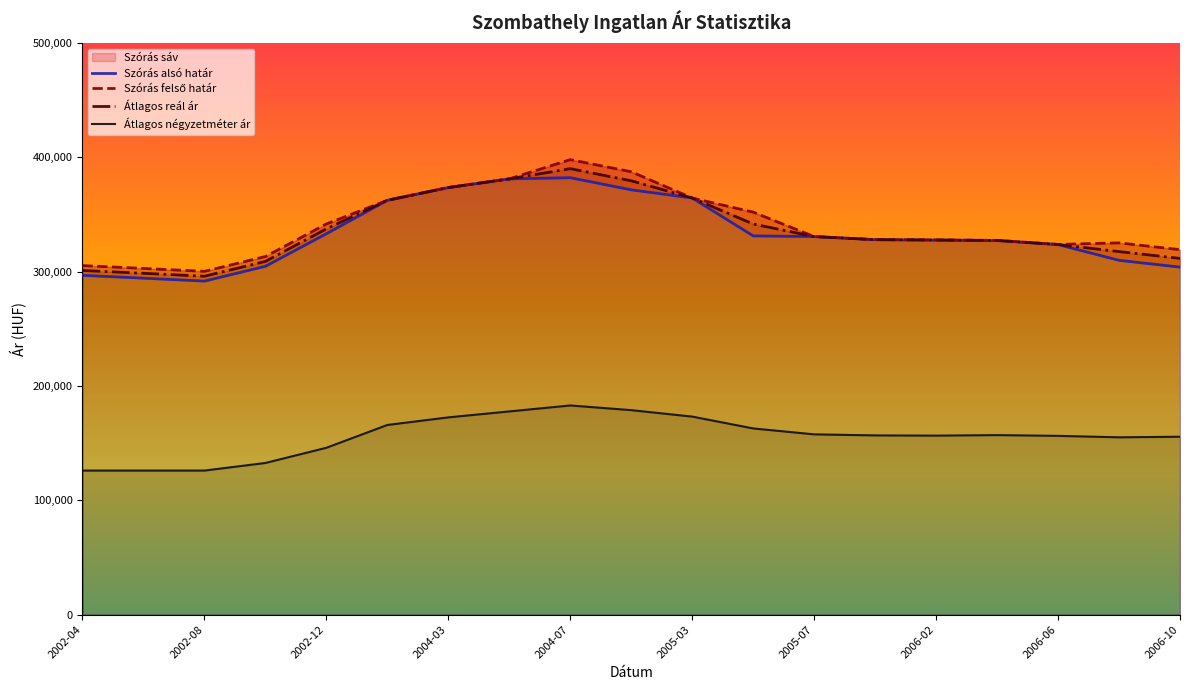

What is the spread (max minus min) of values at 2006-10?

163613